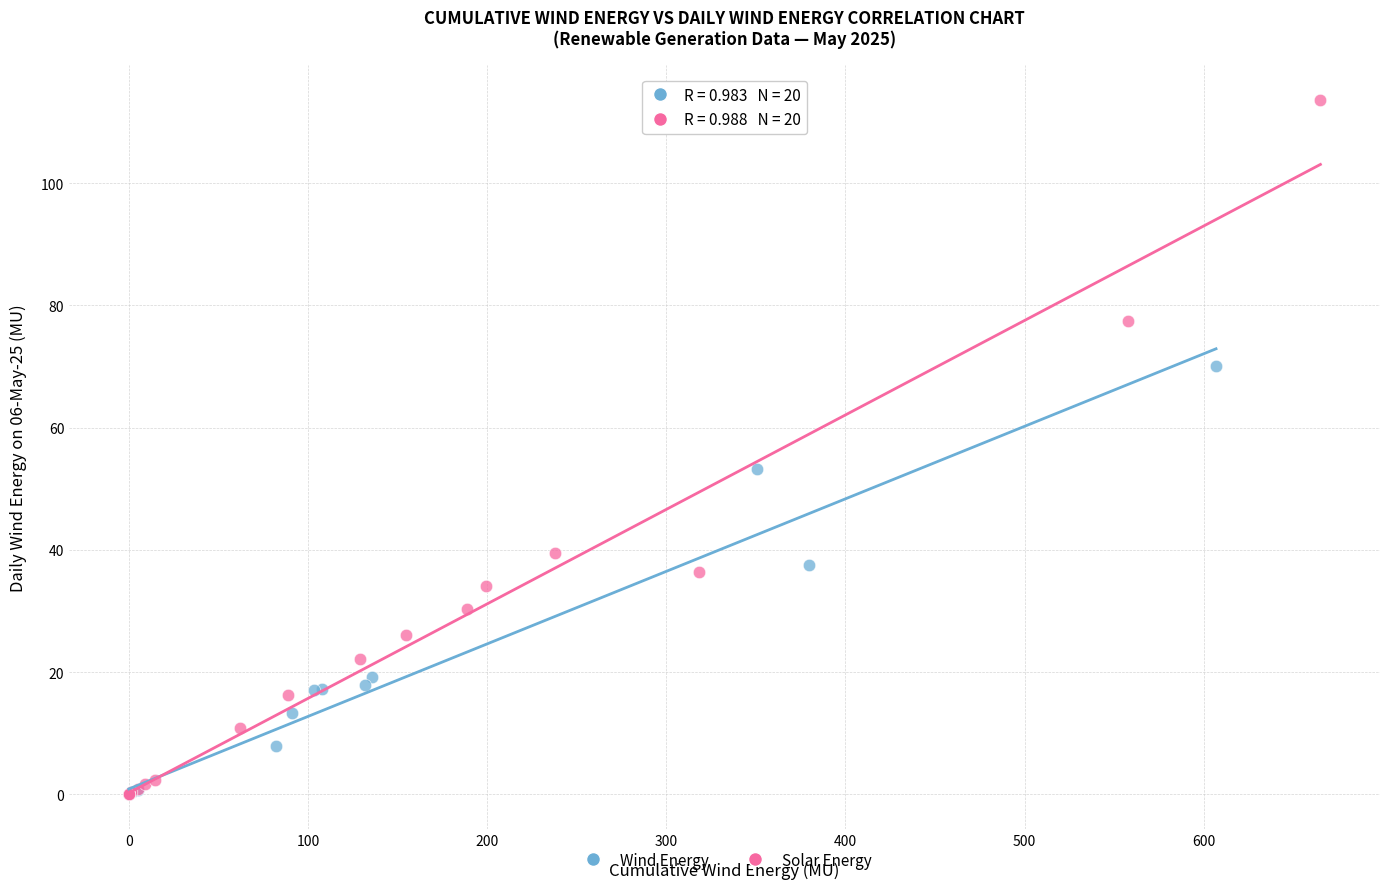

Which series has the widest spread of Y values?

Solar Energy